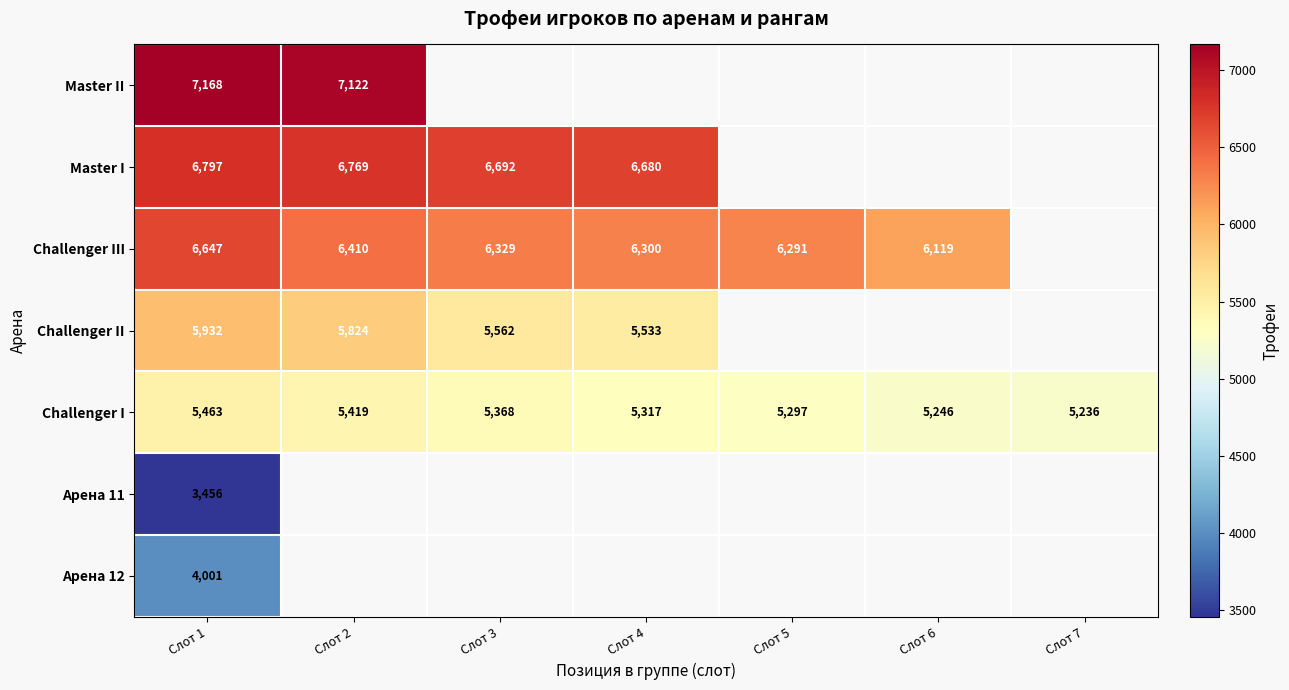

The Challenger II series shows 8183 at Слот 3. True or false?

False